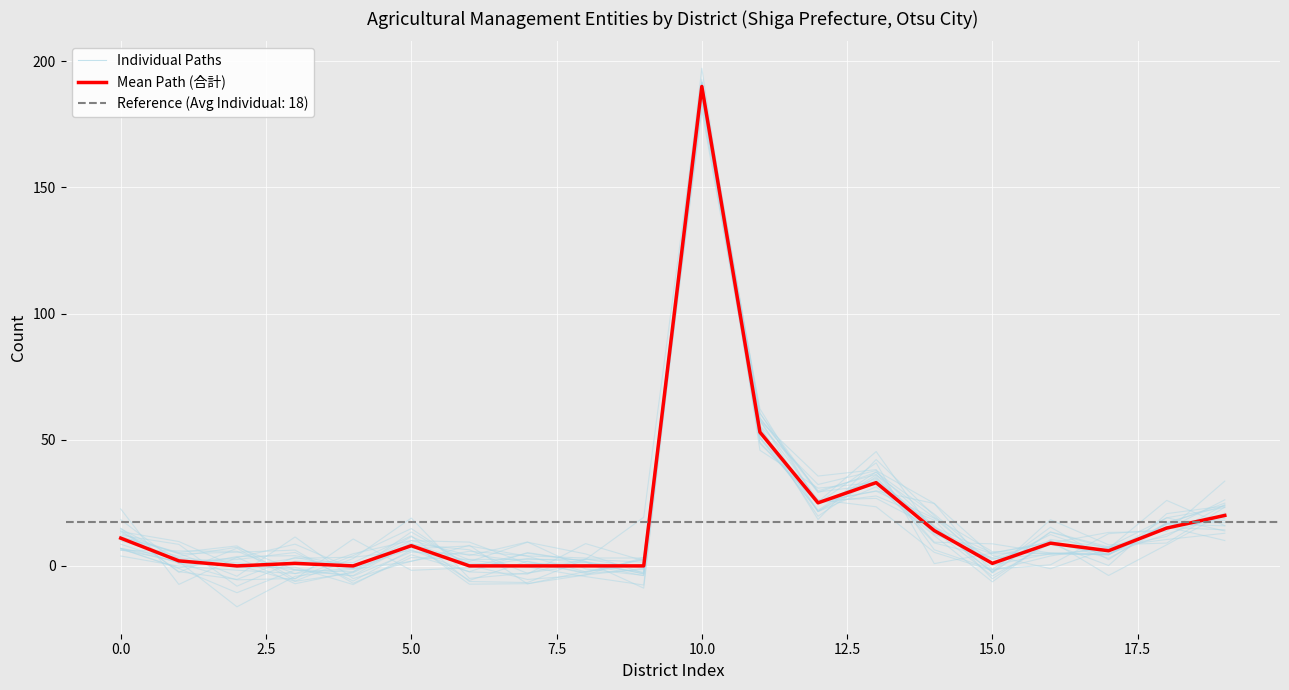

What is the maximum value for Mean Path (合計)?

190